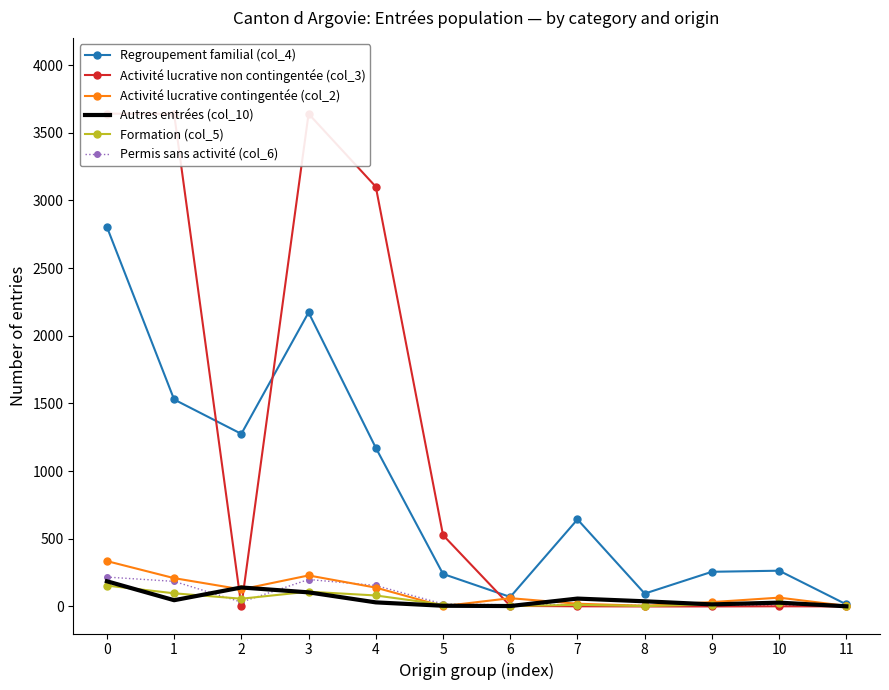

The value of Activité lucrative non contingentée (col_3) at 8 is 0. True or false?

True